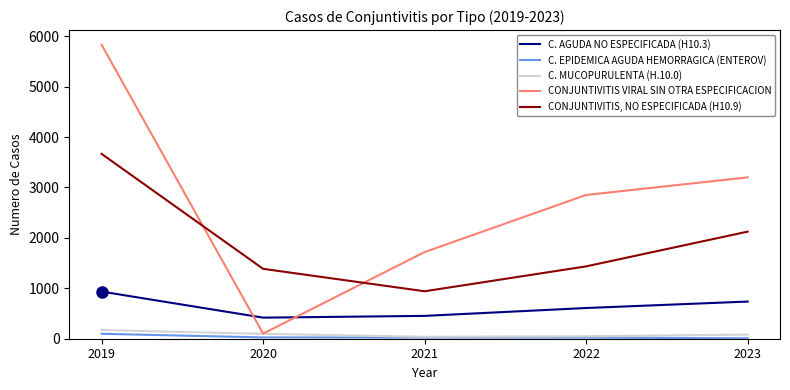

At 2022, list the series in order from largest to smallest.

CONJUNTIVITIS VIRAL SIN OTRA ESPECIFICACION, CONJUNTIVITIS, NO ESPECIFICADA (H10.9), C. AGUDA NO ESPECIFICADA (H10.3), C. MUCOPURULENTA (H.10.0), C. EPIDEMICA AGUDA HEMORRAGICA (ENTEROV)